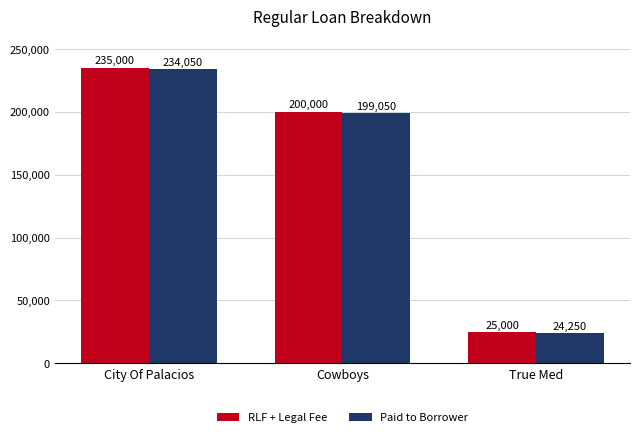

What are all the series names shown in the legend?

RLF + Legal Fee, Paid to Borrower